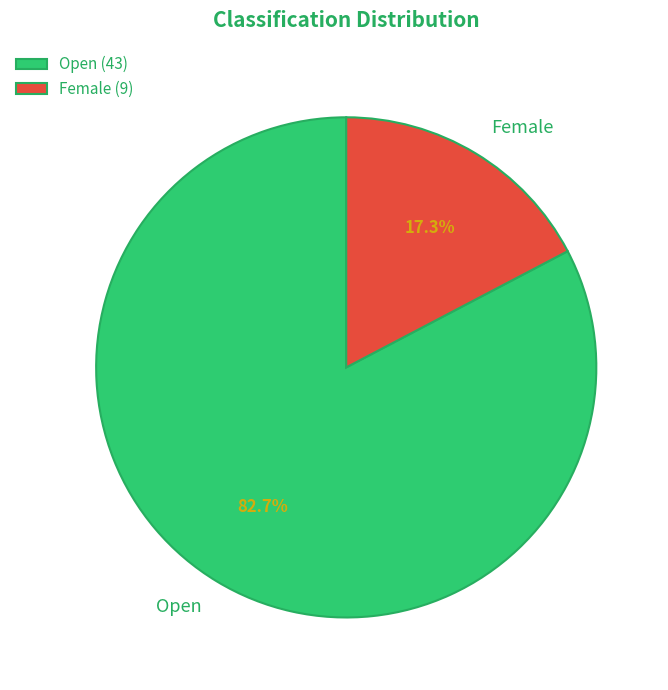

How many slices are in this pie chart?

2